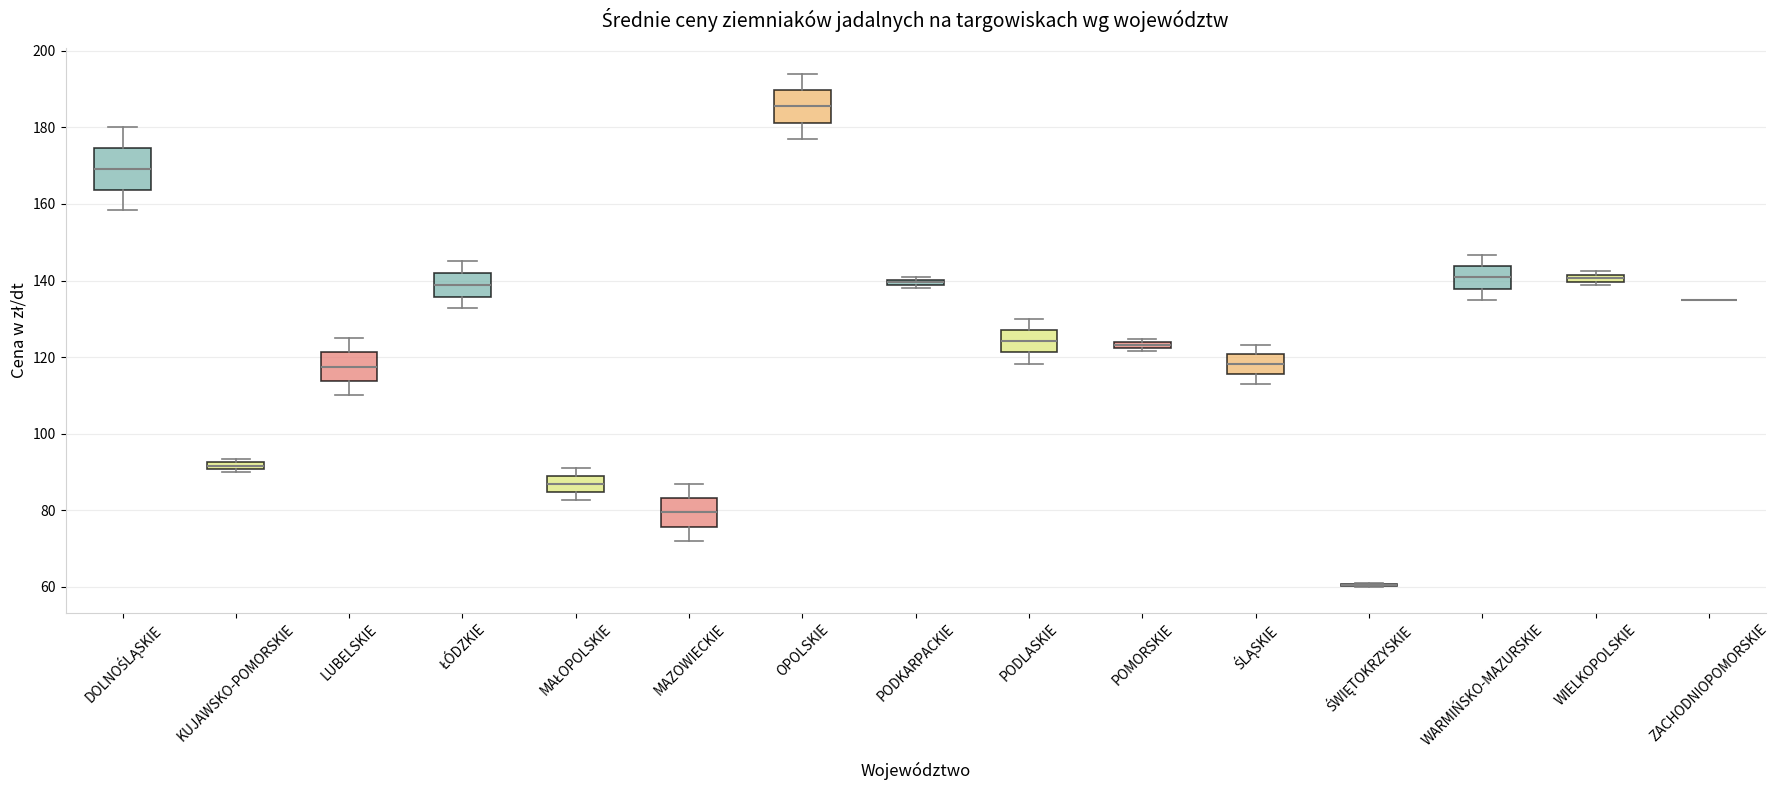

Which box is the tallest, from its lower edge to its upper edge?

DOLNOŚLĄSKIE